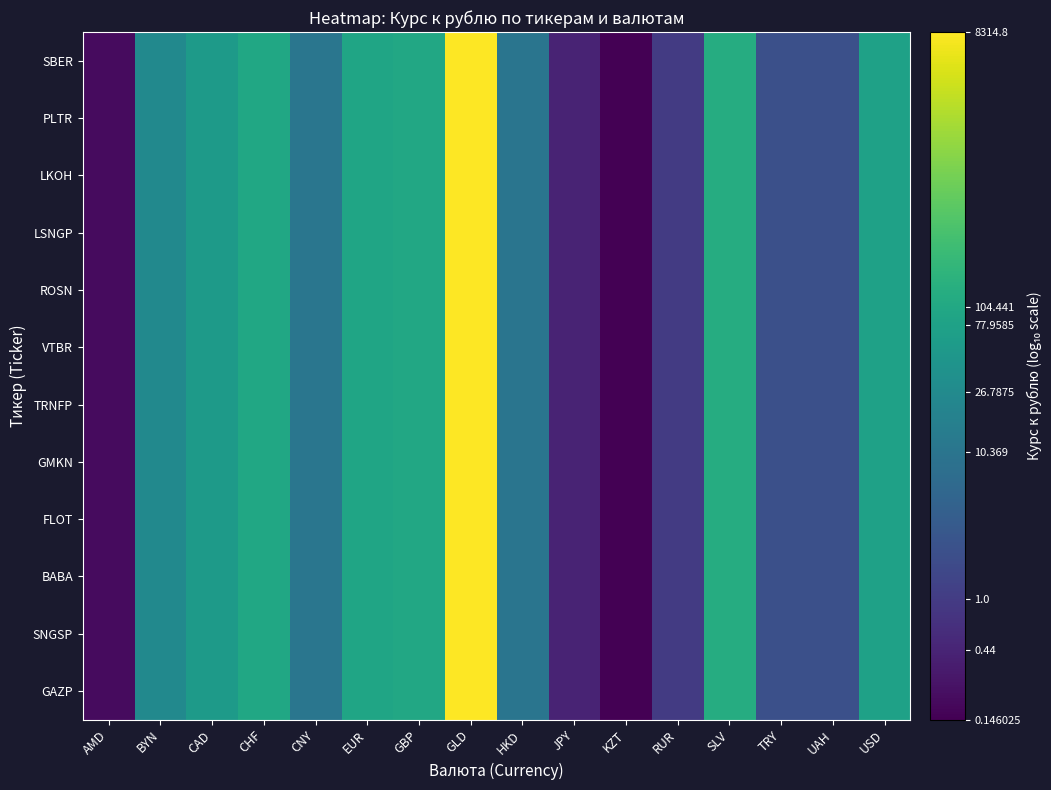

Which has a higher value, CHF or JPY?

CHF